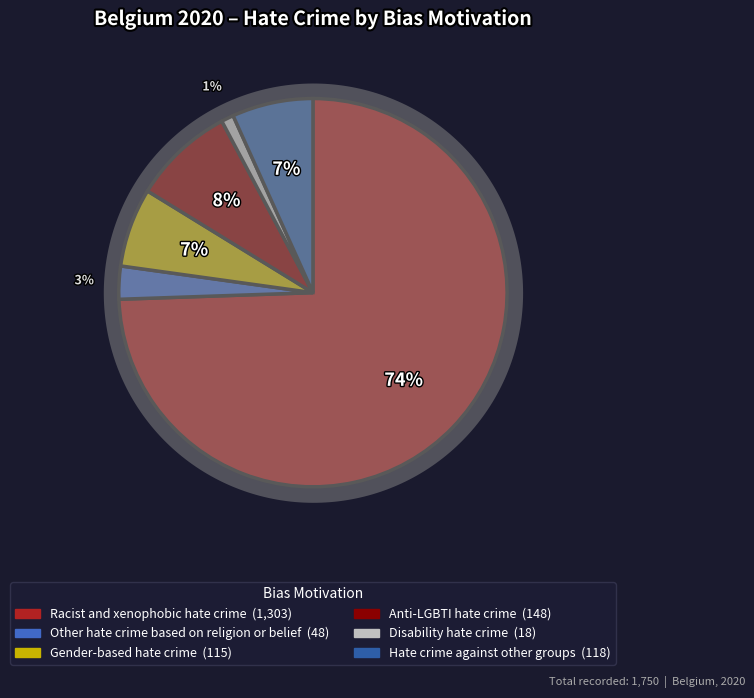

What percentage is the Gender-based hate crime slice, to the nearest percent?

7%